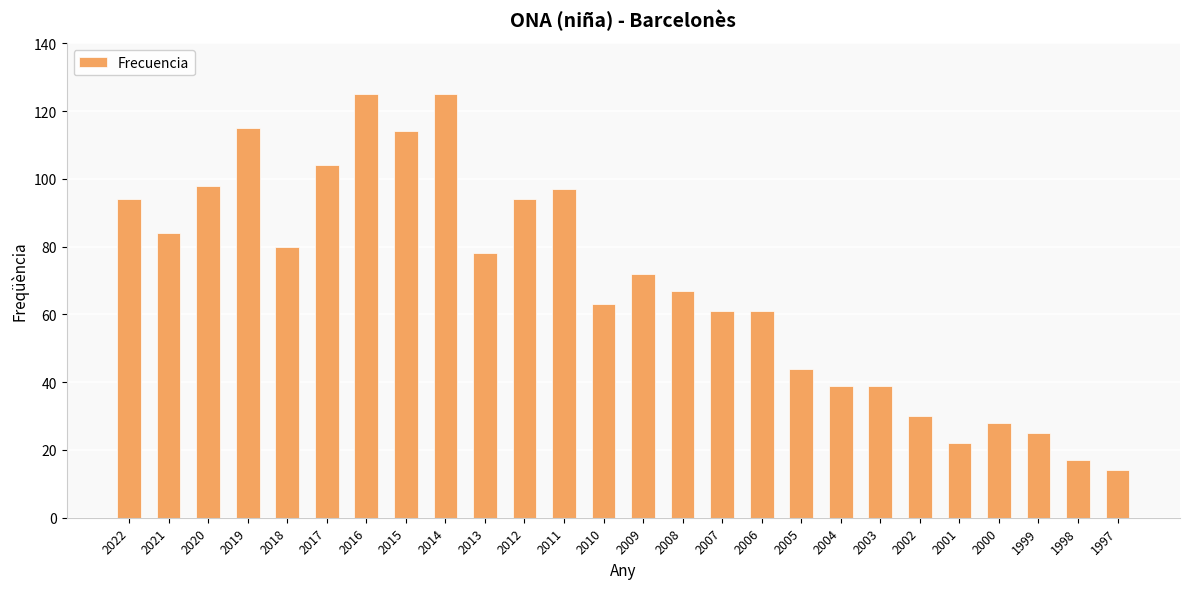

Which category has the lowest value across all series?

1997